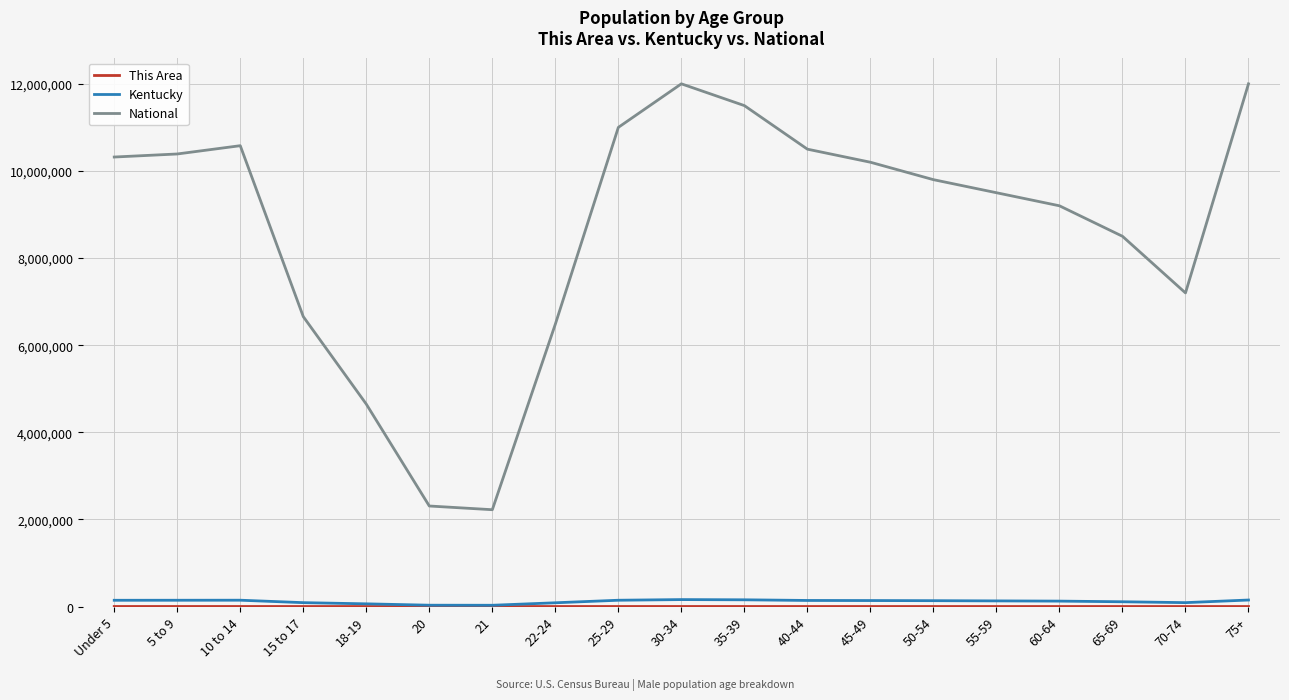

True or false: Kentucky and National intersect in this chart.

False